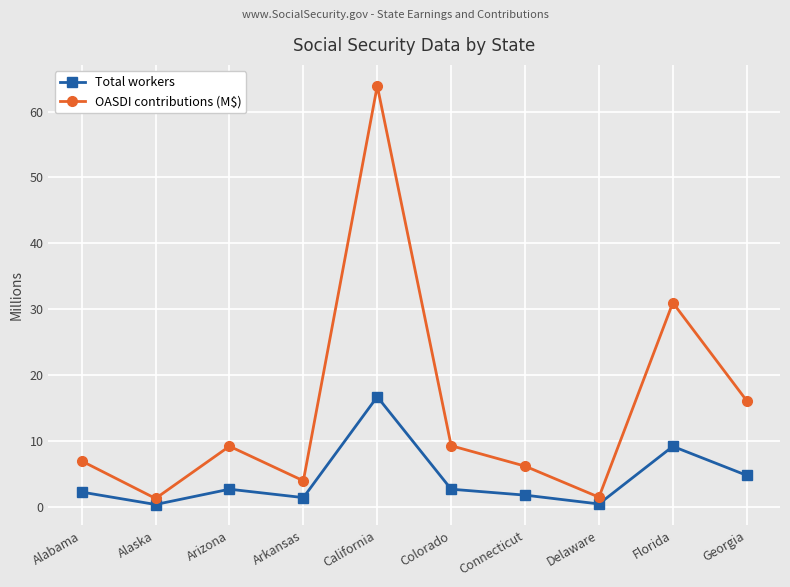

Which category has the highest value in the Total workers series?

California